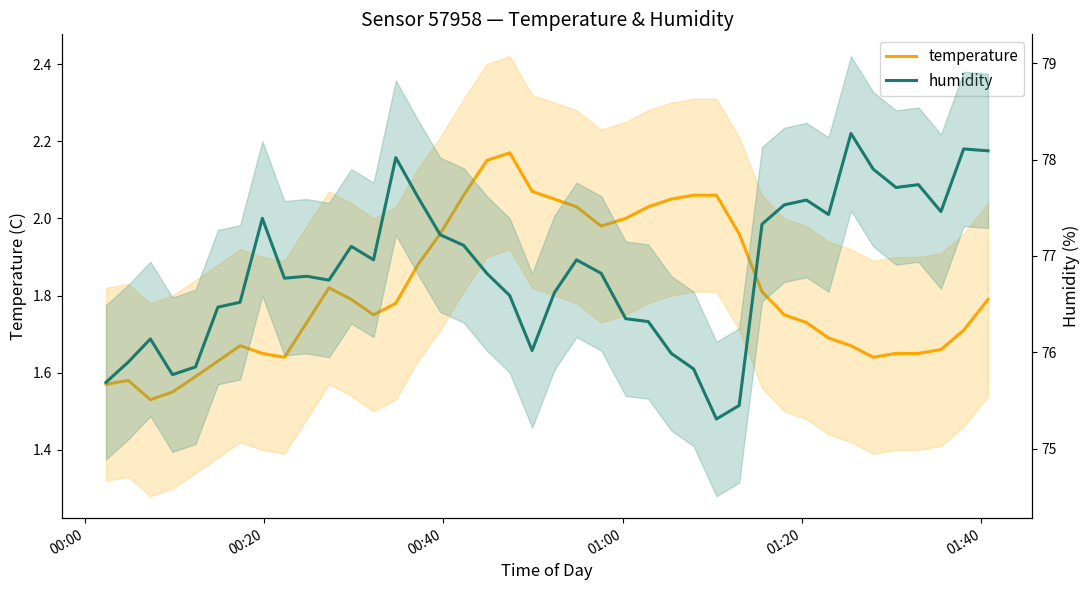

In temperature, how many points are lower than both neighbors (excluding endpoints)?

5